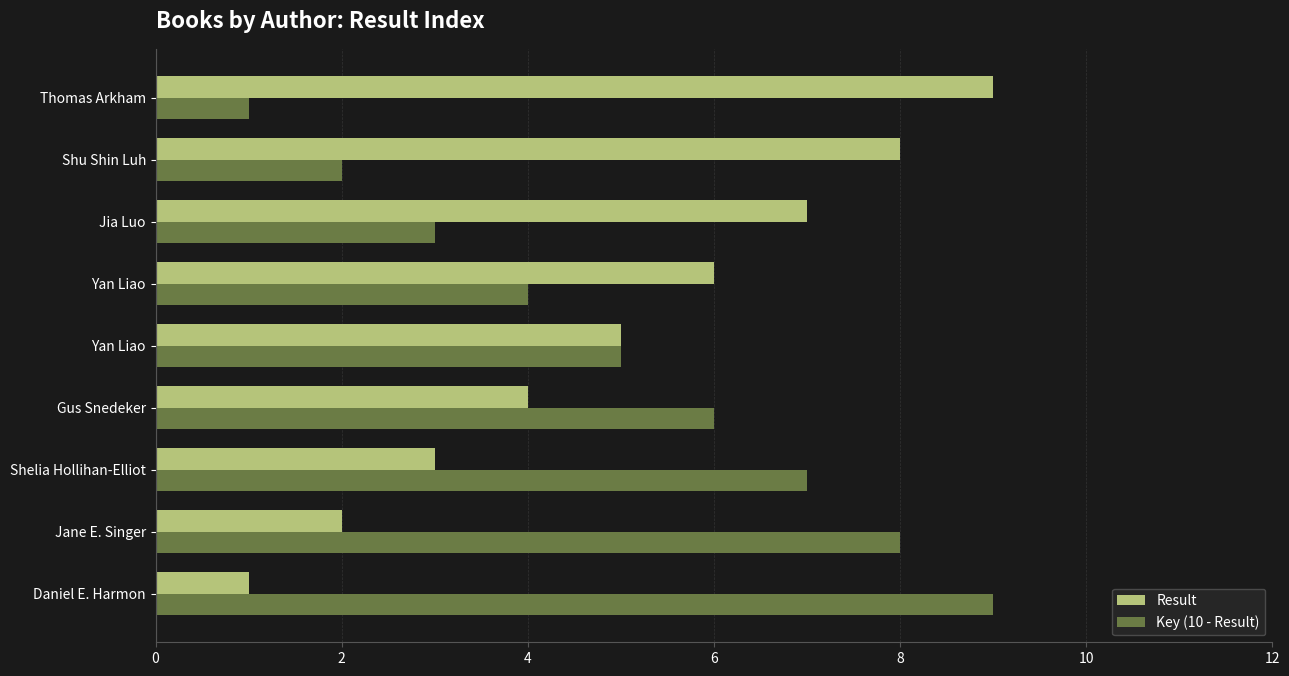

What is the minimum value shown in the chart?

1